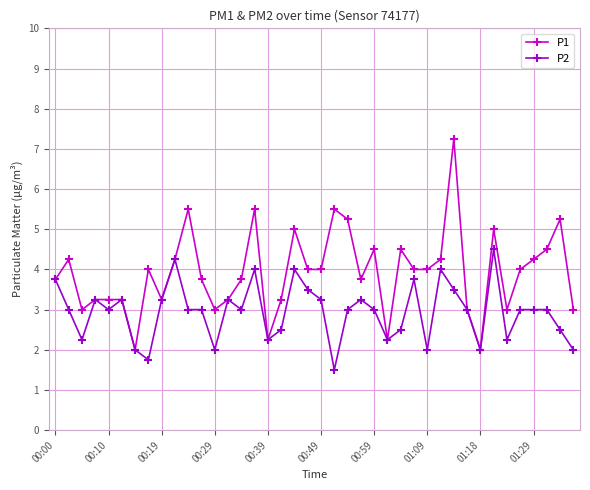

At how many categories does at least one series exceed 6?

1